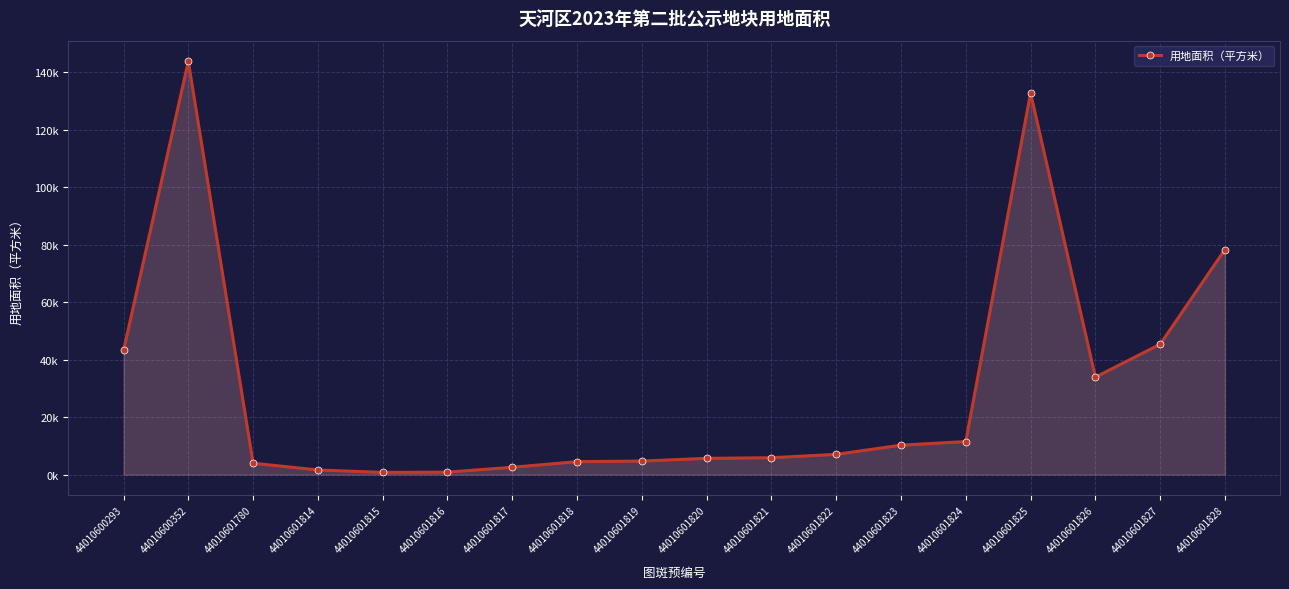

List the labels in order of value, largest first.

44010600352, 44010601825, 44010601828, 44010601827, 44010600293, 44010601826, 44010601824, 44010601823, 44010601822, 44010601821, 44010601820, 44010601819, 44010601818, 44010601780, 44010601817, 44010601814, 44010601816, 44010601815